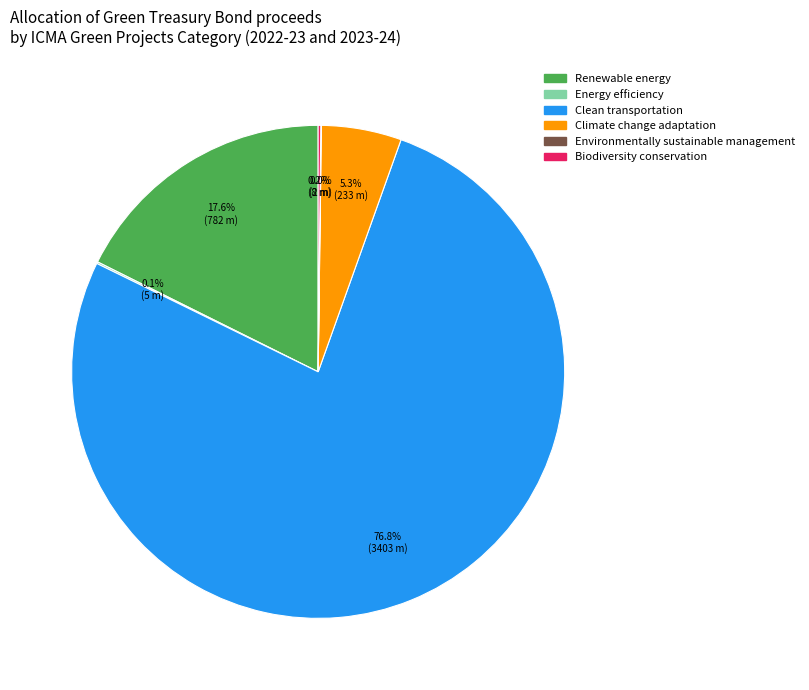

Is there any slice that represents more than half of the pie?

Yes